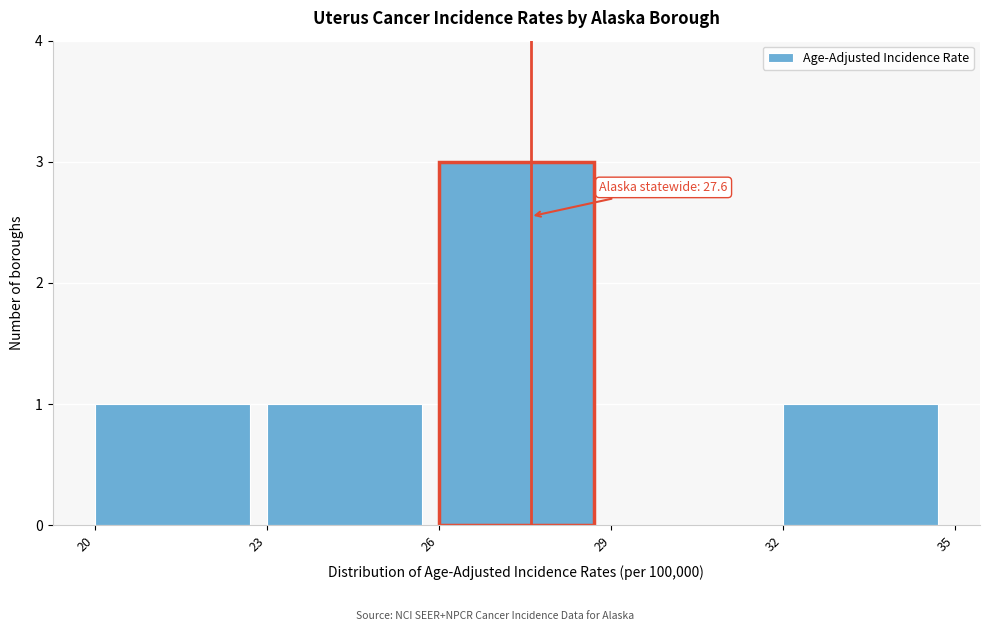

Which range on the x-axis has the tallest bar?

26 to 29